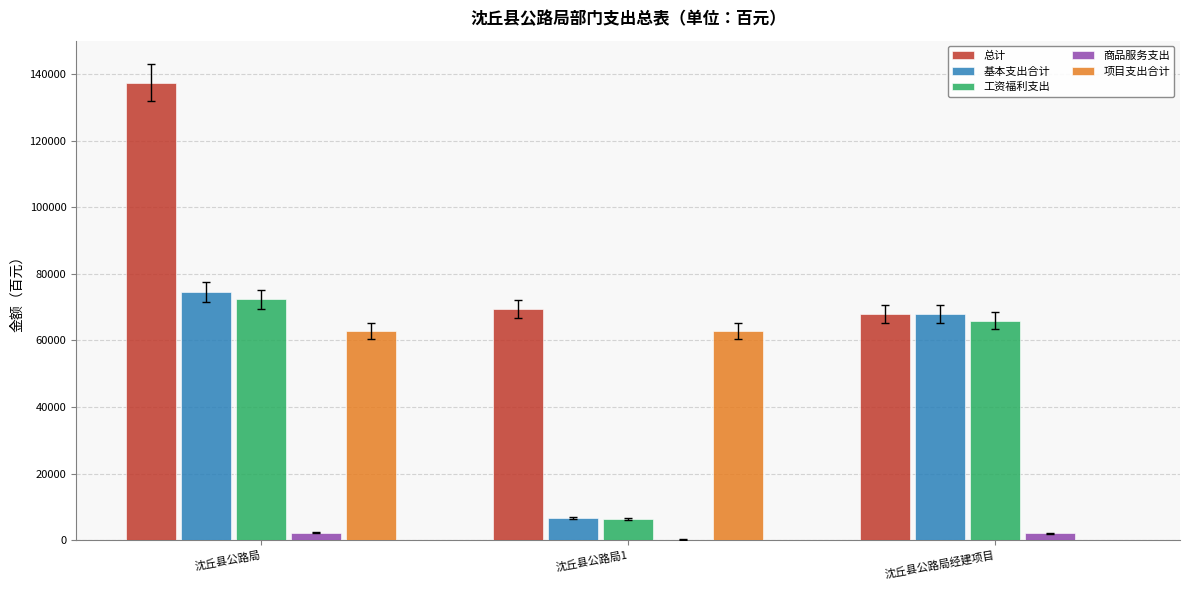

What is the difference between the 总计 values at 沈丘县公路局经建项目 and 沈丘县公路局1?

1448.2